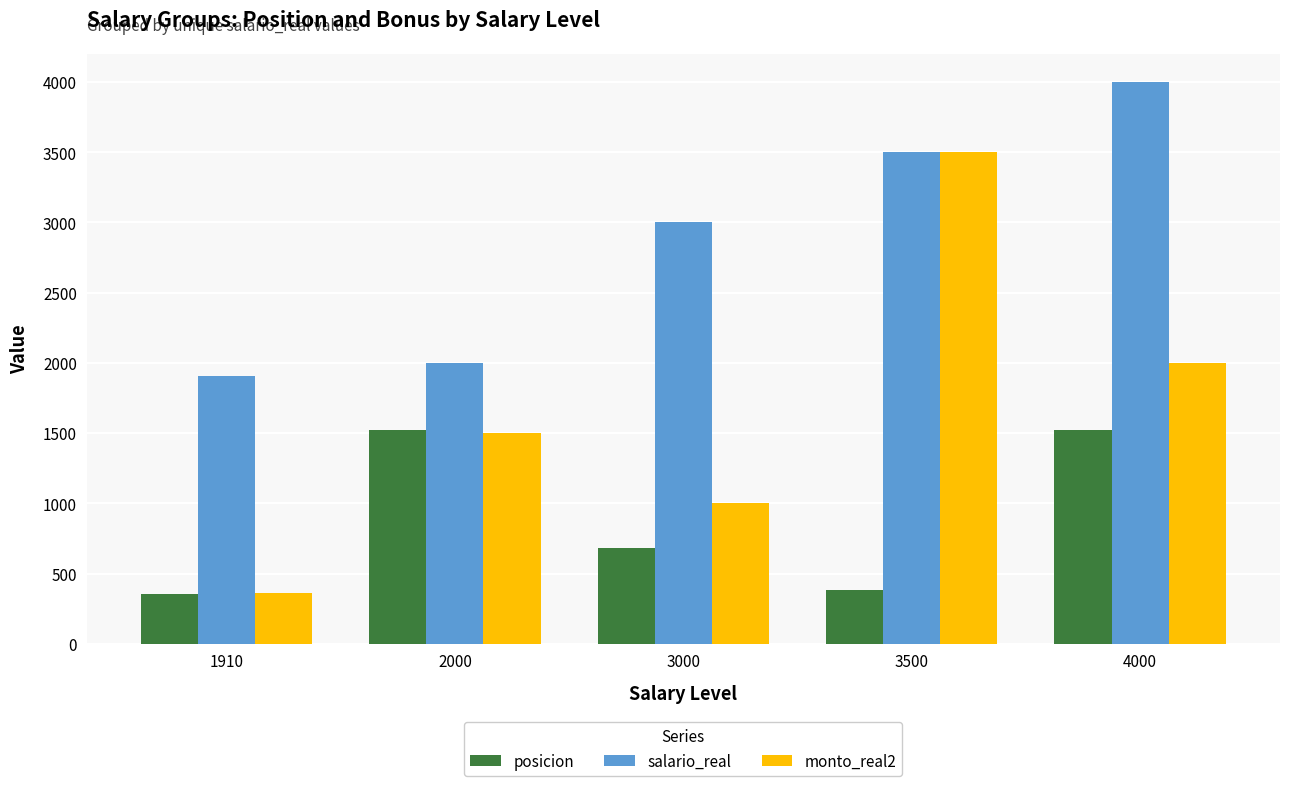

Which series changed the most between 1910 and 2000?

posicion